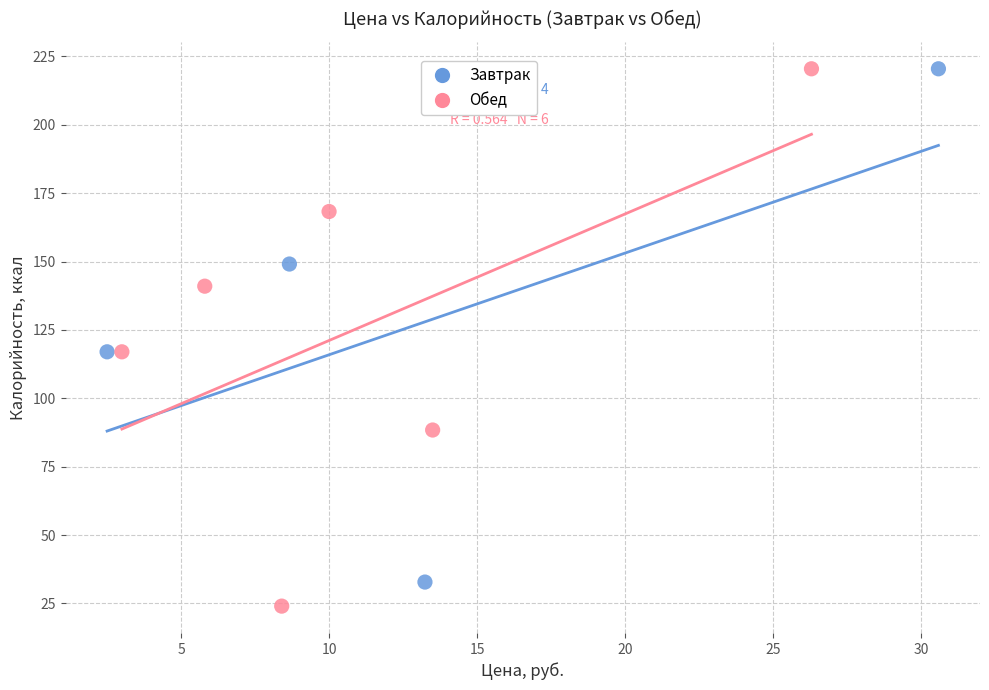

Which series has the widest spread of Y values?

Обед